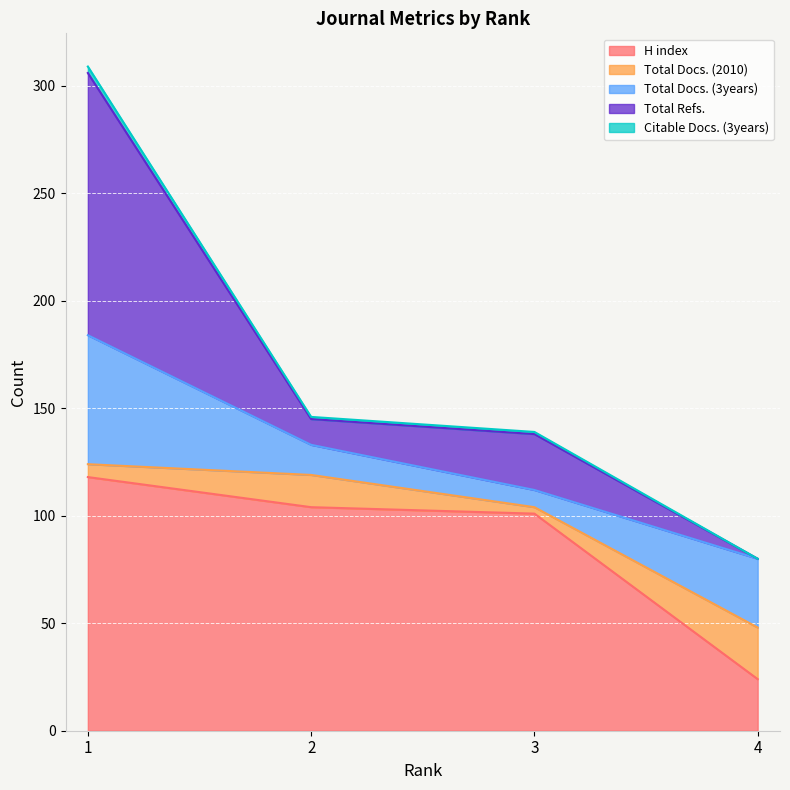

What is the maximum value for H index?

118